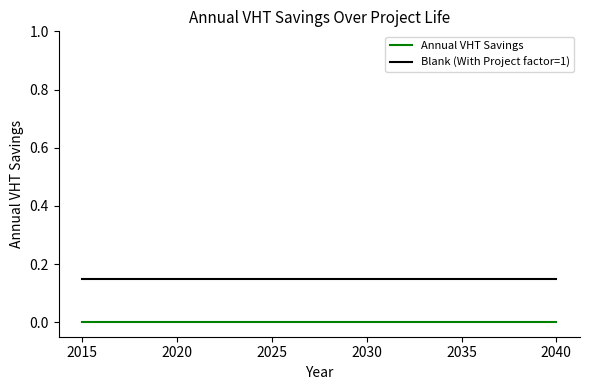

Rank the series by their average value, from lowest to highest.

Annual VHT Savings, Blank (With Project factor=1)